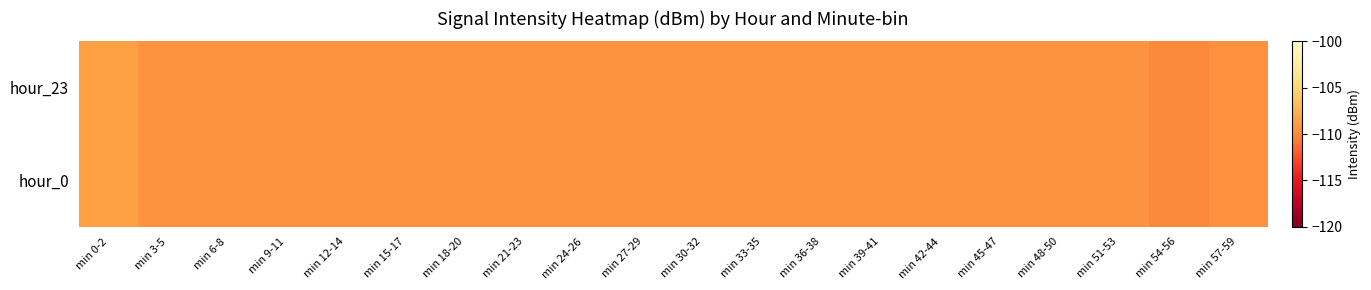

At how many categories does at least one series exceed -110?

19